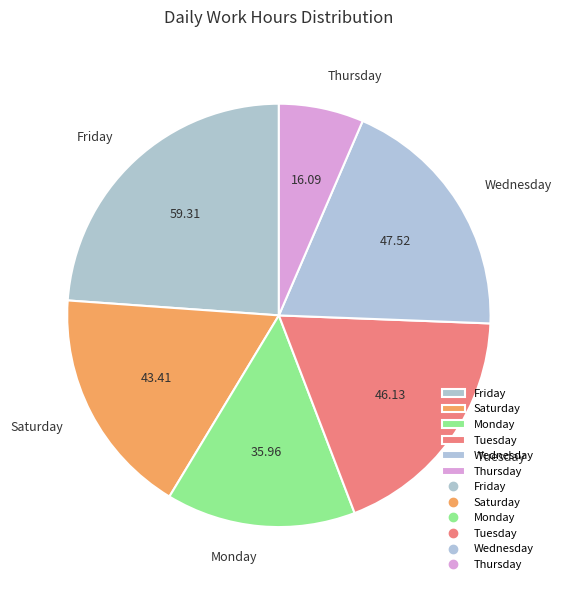

Does Thursday represent more than half of the total?

No